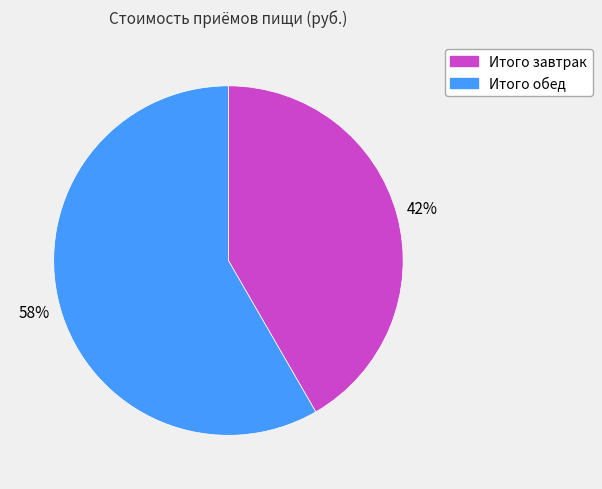

Is there any slice that represents more than half of the pie?

Yes